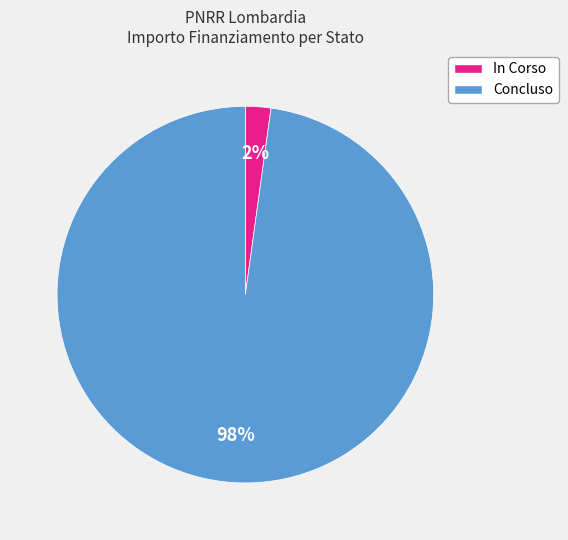

Count the number of slices in the pie.

2